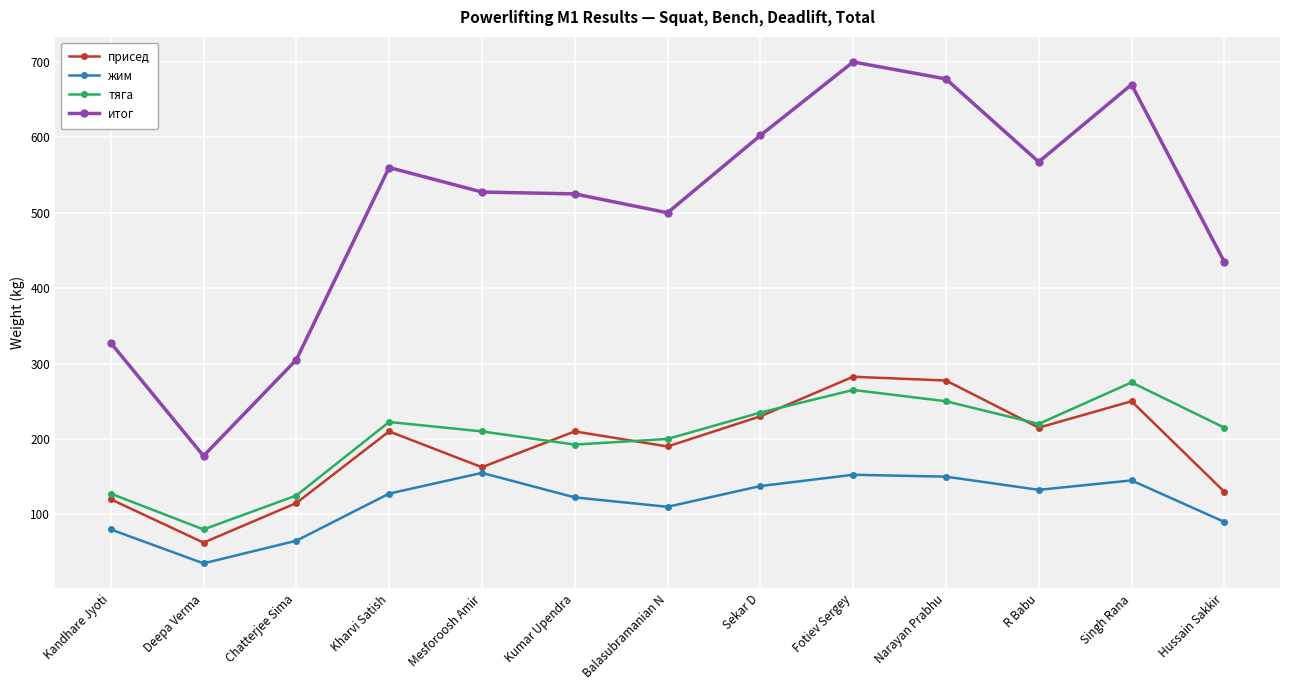

True or false: тяга has a value of 265.0 at Fotiev Sergey.

True